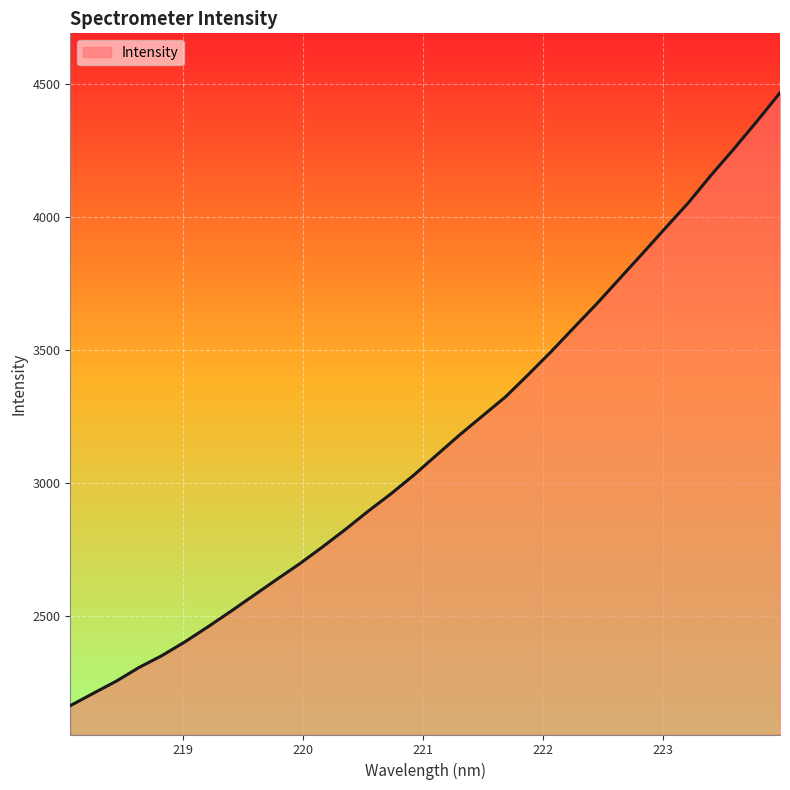

What is the smallest value displayed?

2165.1